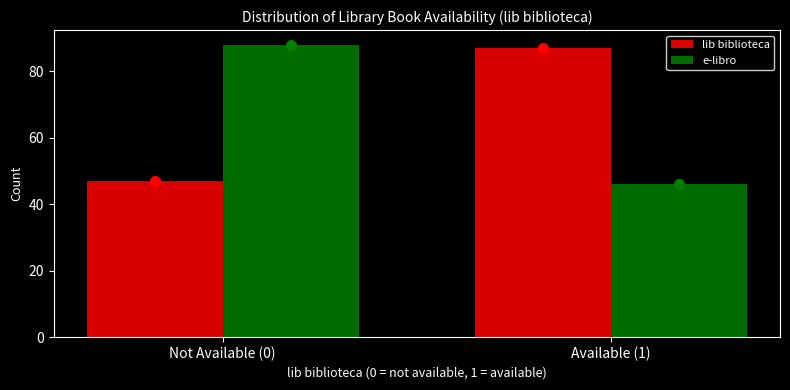

Reading left to right, list all the values displayed in this chart.

lib biblioteca: 47	87
e-libro: 88	46